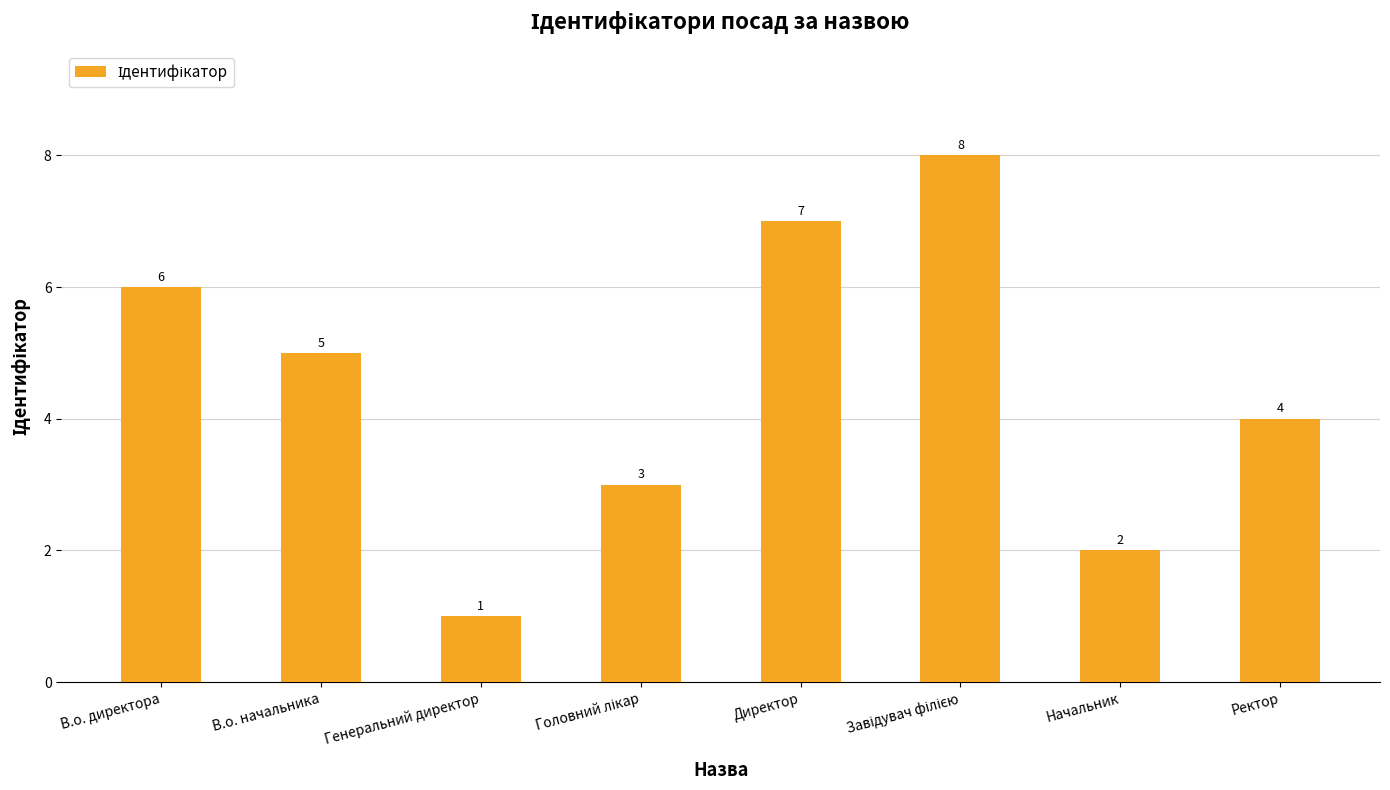

Read the value at В.о. начальника.

5